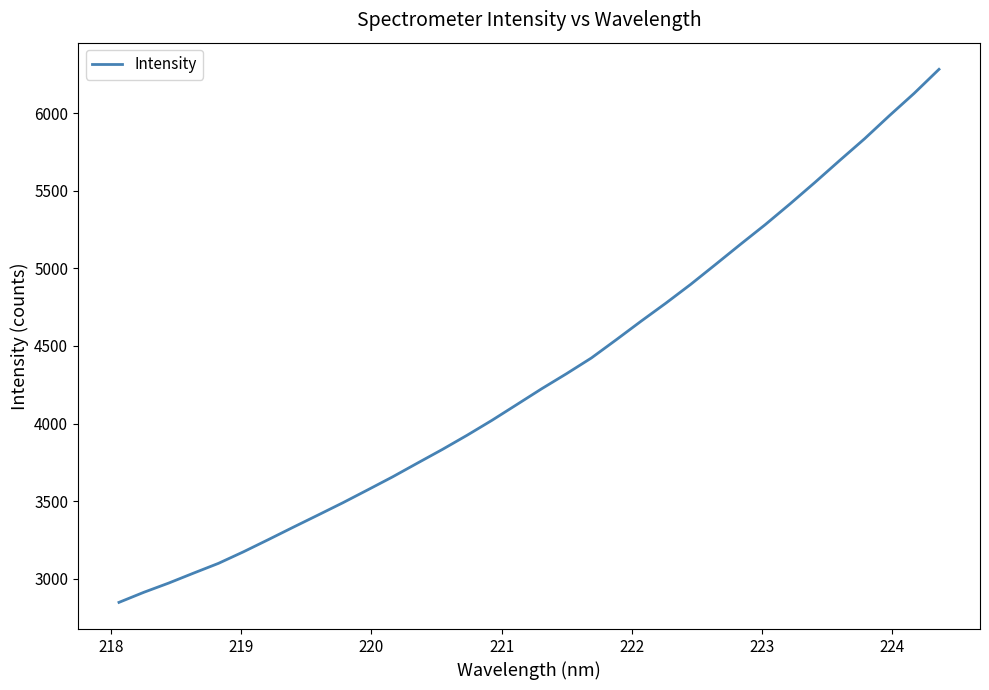

What is the difference between the maximum and minimum values?

3433.0